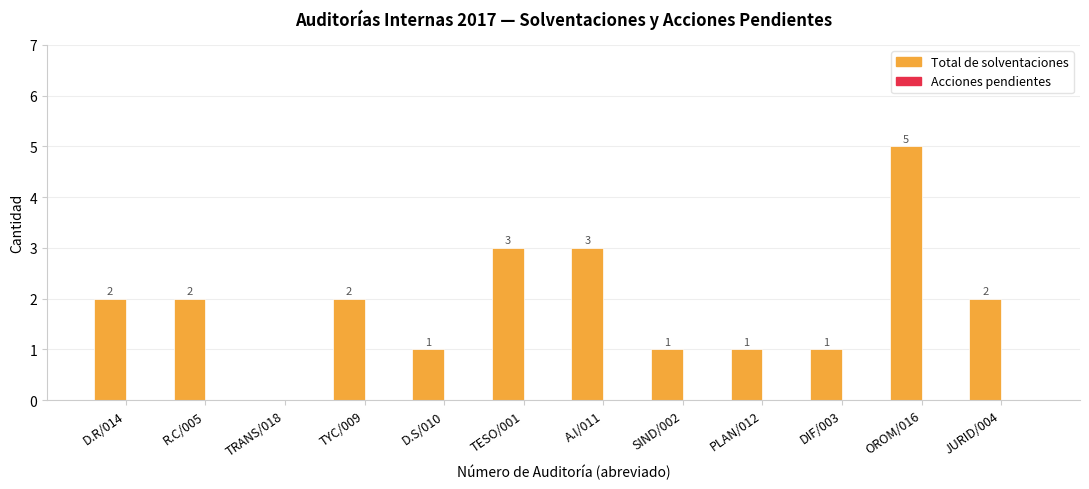

Which category has the highest value across all series?

OROM/016